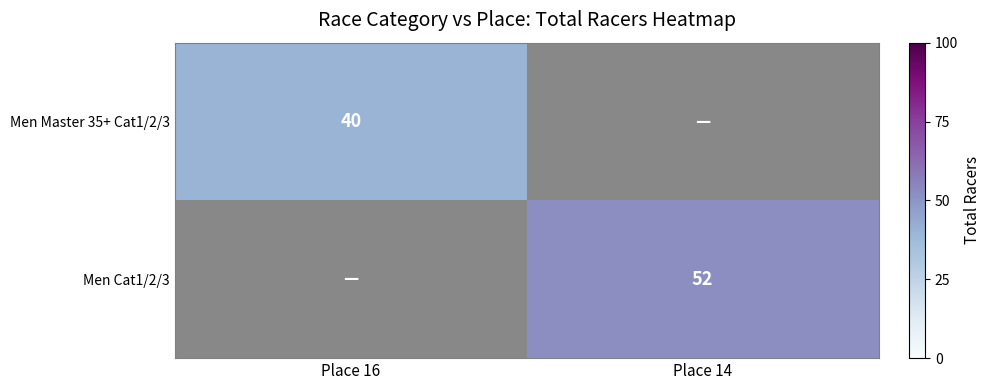

Which series has the largest range (max minus min)?

Men Master 35+ Cat1/2/3